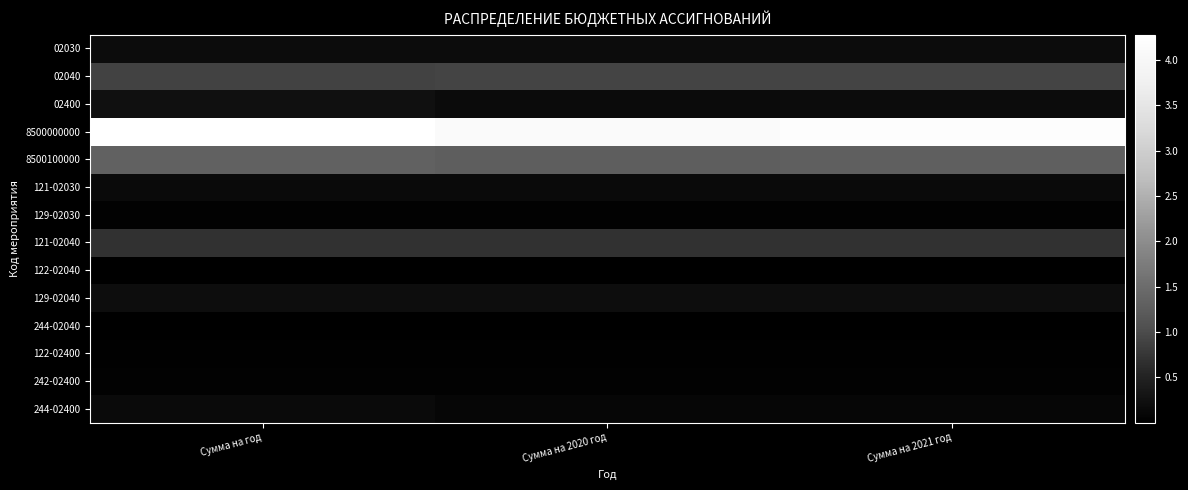

Which series has the largest total across all categories?

8500000000